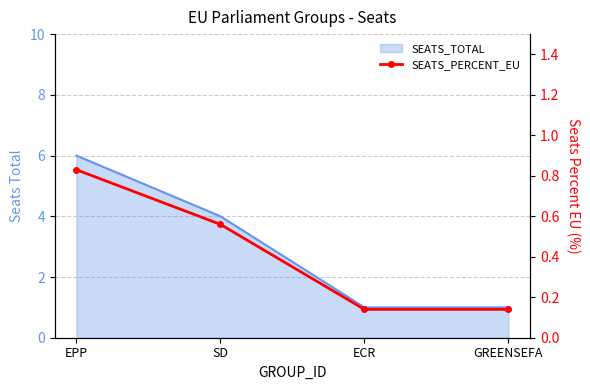

Does the chart have visible grid lines?

Yes